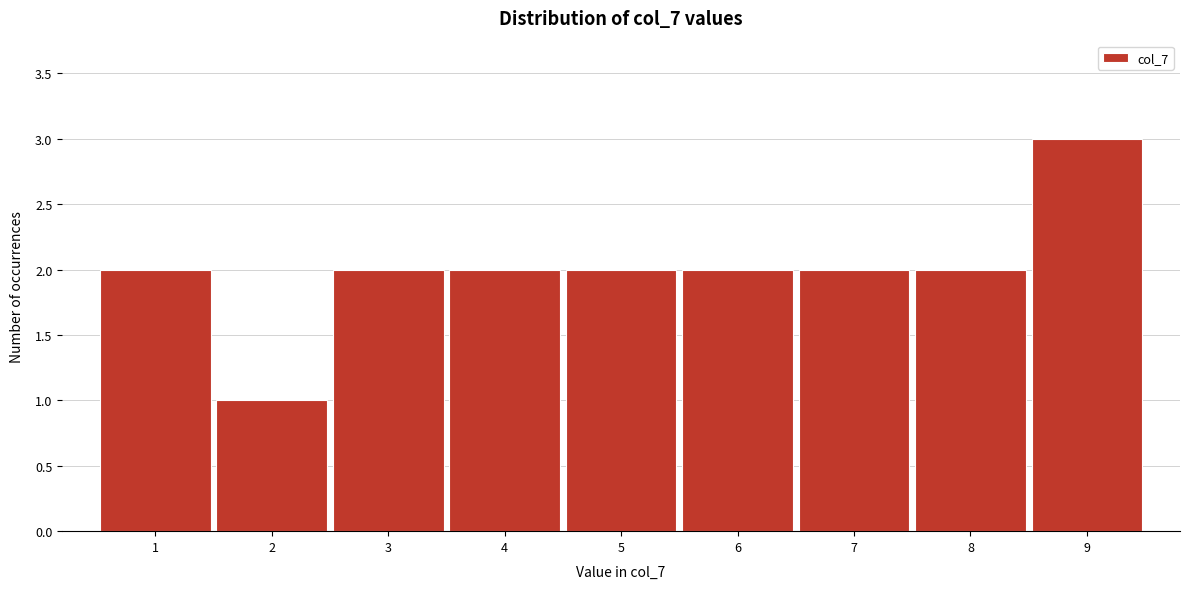

What is the height of the bar covering 5.5 to 6.5 on the x-axis? The values are not printed on the chart, so give them approximately, as read against the axis.

2